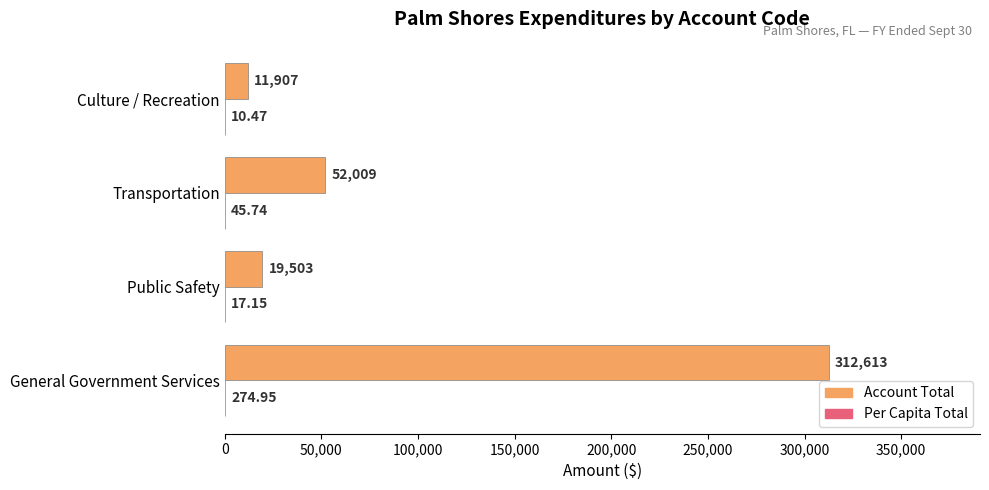

At which label is Account Total closest to 162260?

Transportation